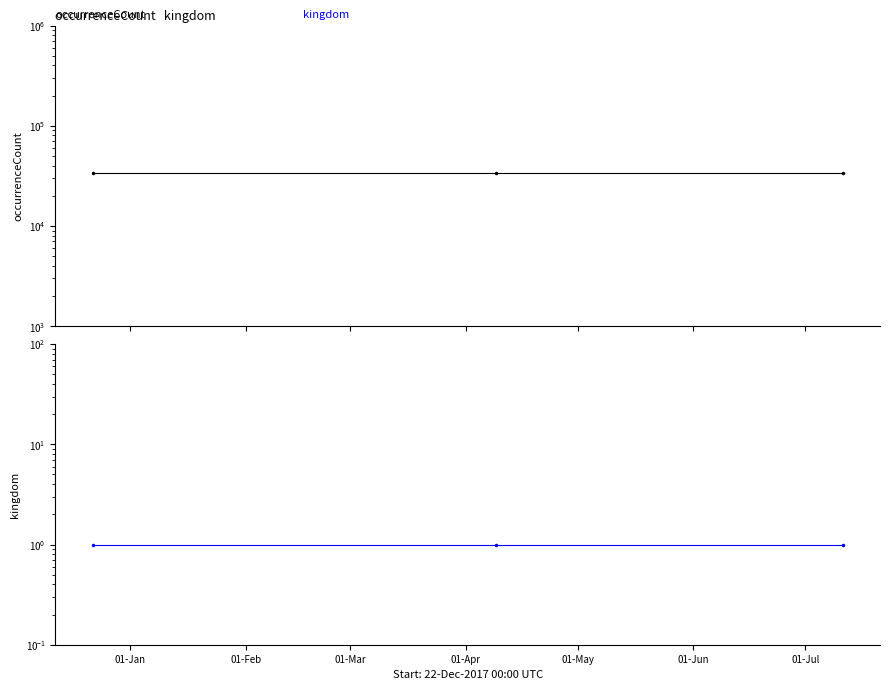

Reading right to left, what are all the values shown in this chart?

occurrenceCount: 33991	33991	33991
kingdom: 1	1	1